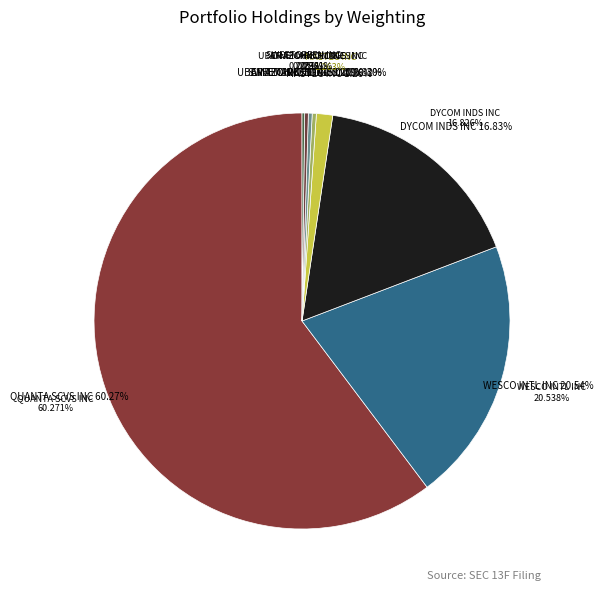

Rank the categories by value from highest to lowest.

QUANTA SCVS INC, WESCO INTL INC, DYCOM INDS INC, MASTEC INC, CINEMARK HLDGS INC, UBER TECHNOLOGIES INC, AMAZON COM INC, SWEETGREEN INC